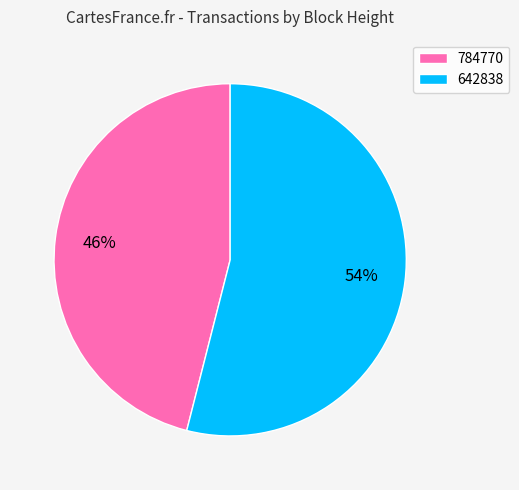

Which category has the smallest portion of the pie?

784770